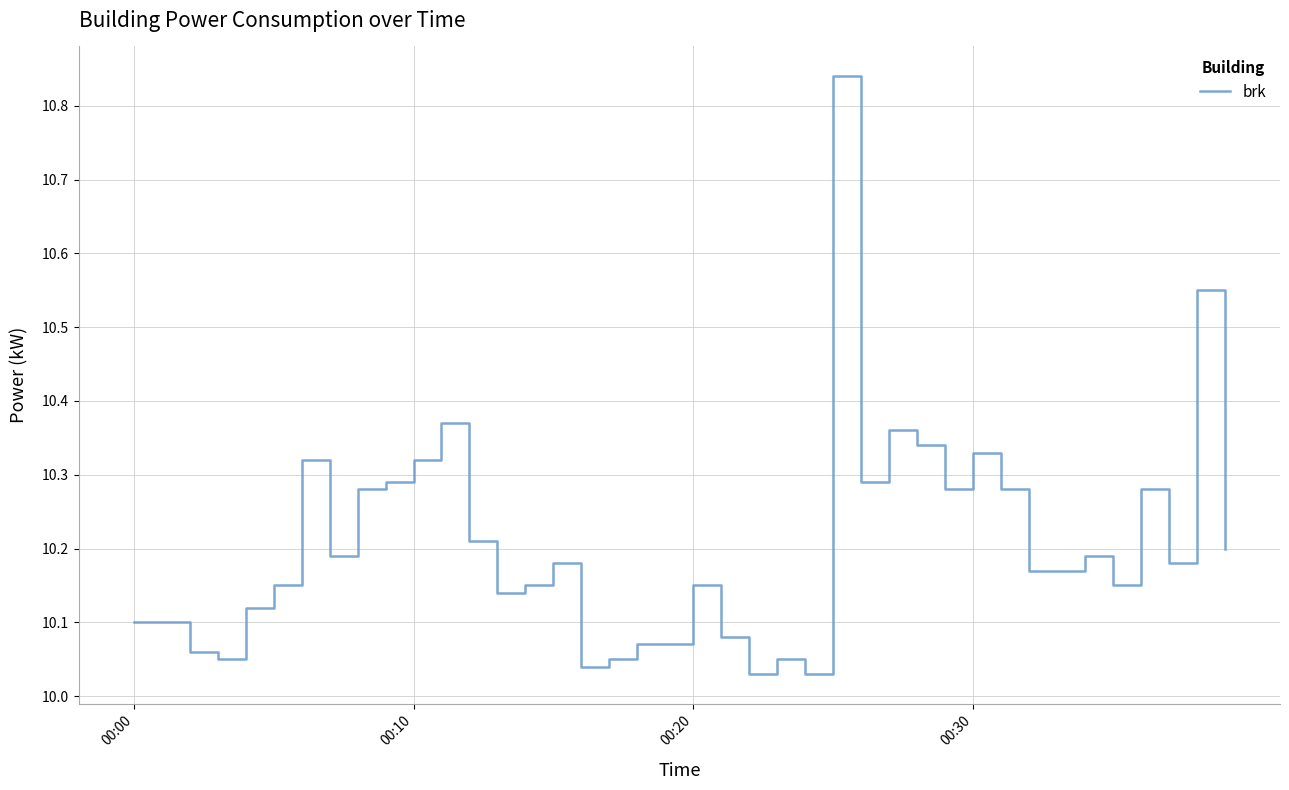

What is the difference between the maximum and minimum values?

0.8